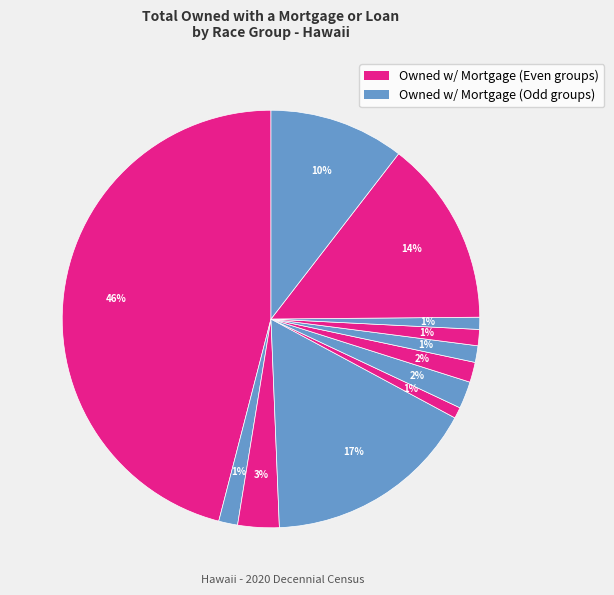

Count the number of slices in the pie.

12